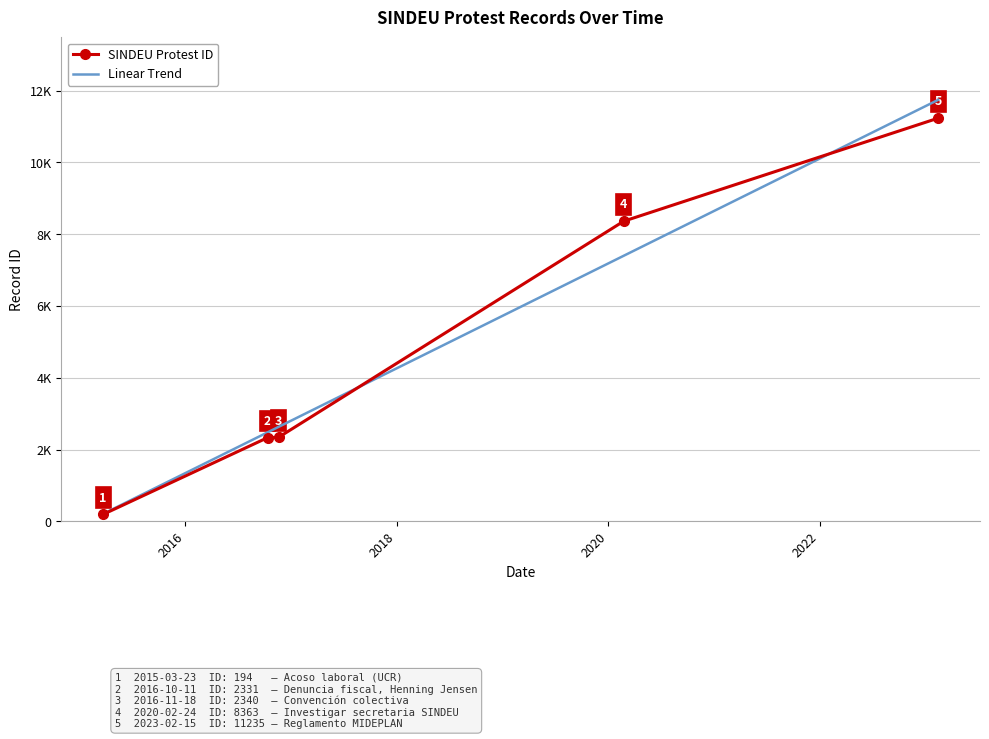

Where do Linear Trend and SINDEU Protest ID first cross each other?

2018 and 2020